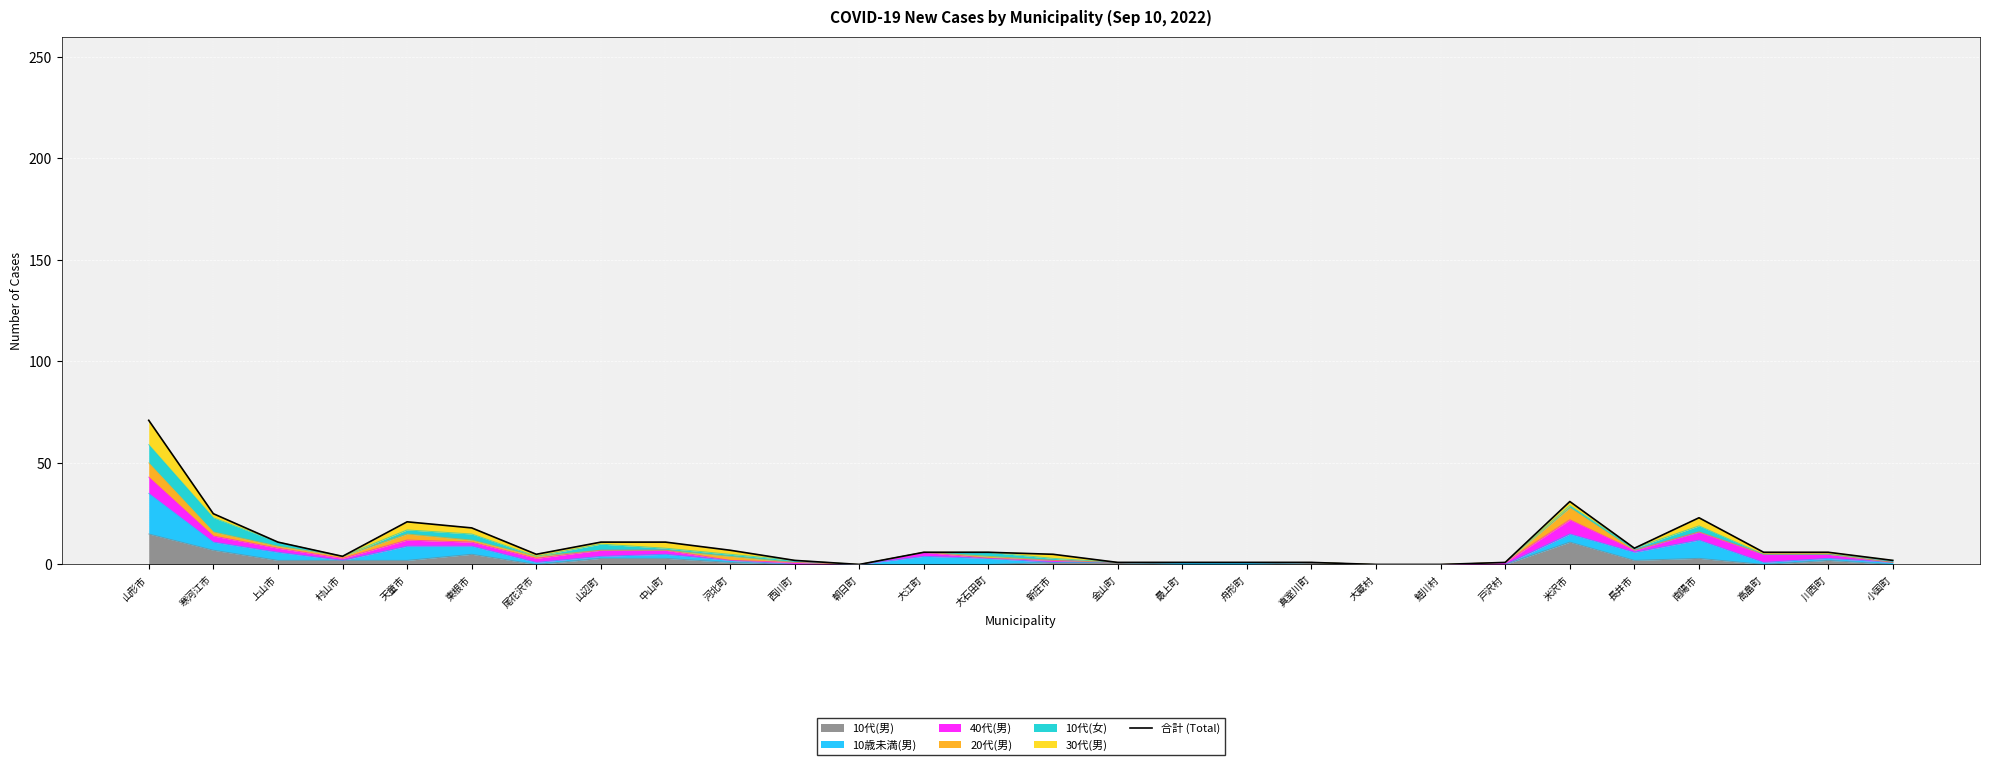

True or false: the data has more than 2 interior local peaks.

True